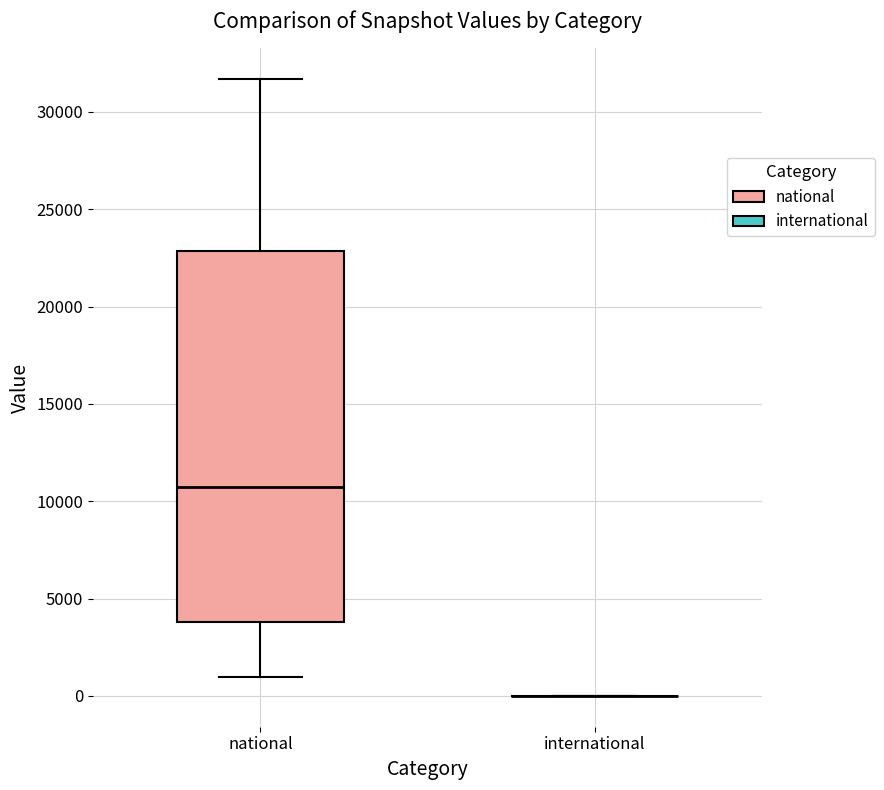

Reading left to right, read every box against the y-axis: the position of its median line, the range the box covers, and the ends of its whiskers. The values are not printed on the chart, so give them approximately, as read against the axis.

national: median 10500, box 4000 to 23000, whiskers 1000 to 31500
international: box collapsed to a line at 0, whiskers 0 to 0